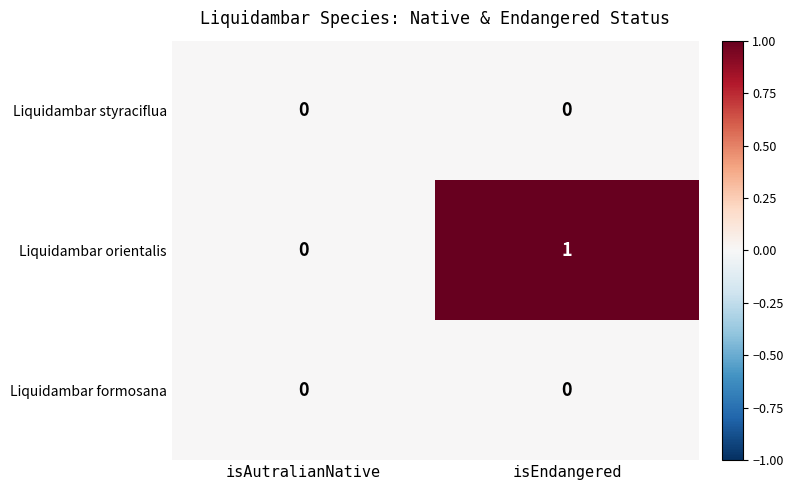

Reading left to right, what are all the values shown in this chart?

Liquidambar styraciflua: 0	0
Liquidambar orientalis: 0	1
Liquidambar formosana: 0	0